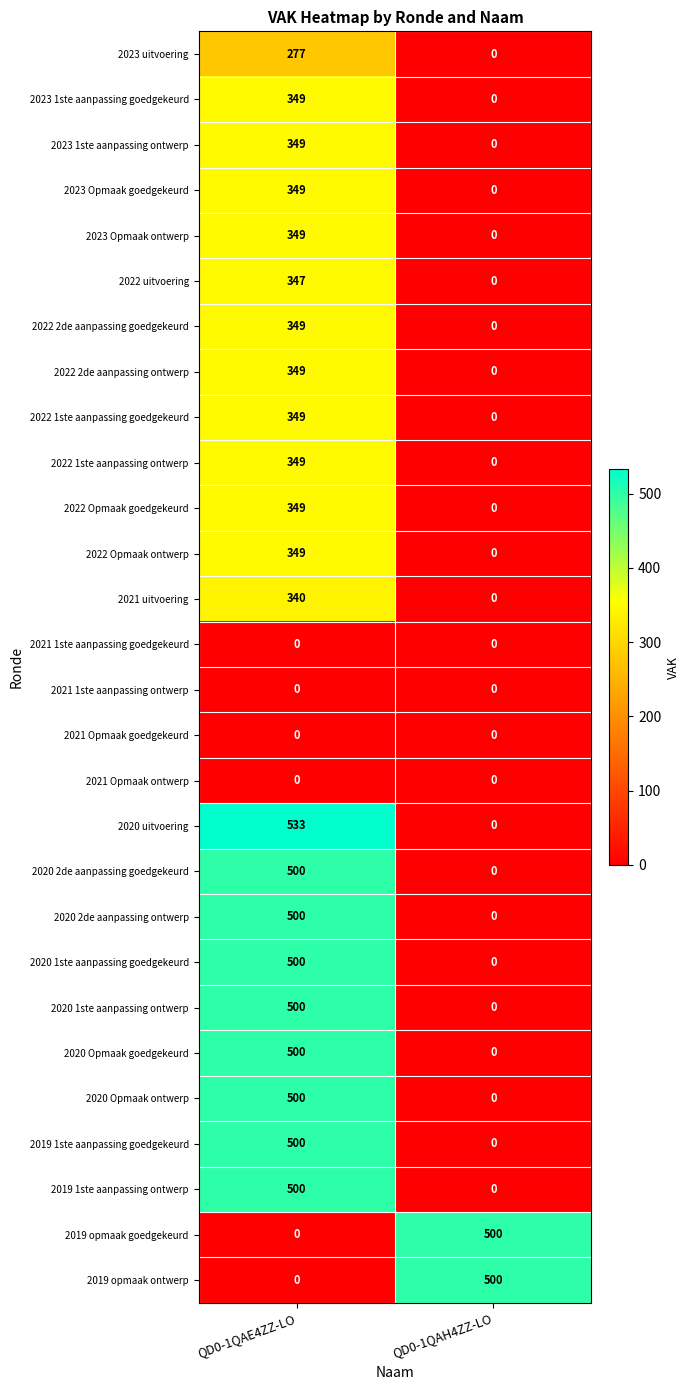

What is the total value across all series at QD0-1QAE4ZZ-LO?

8987